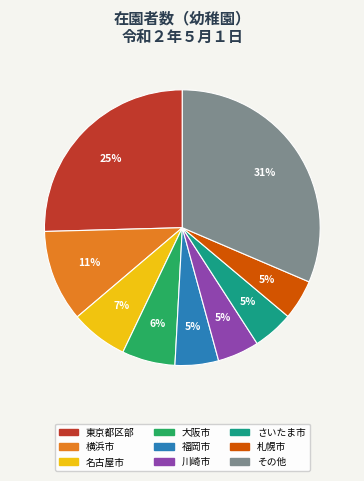

Is there any slice that represents more than half of the pie?

No